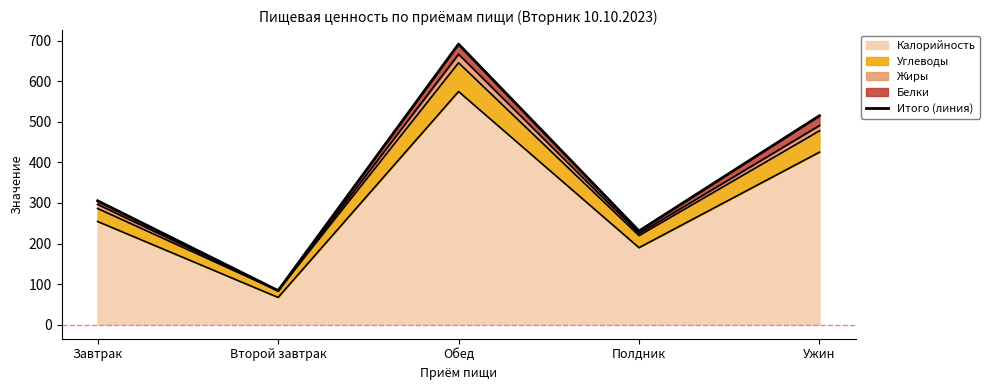

Does the chart display data point markers on the line(s)?

No